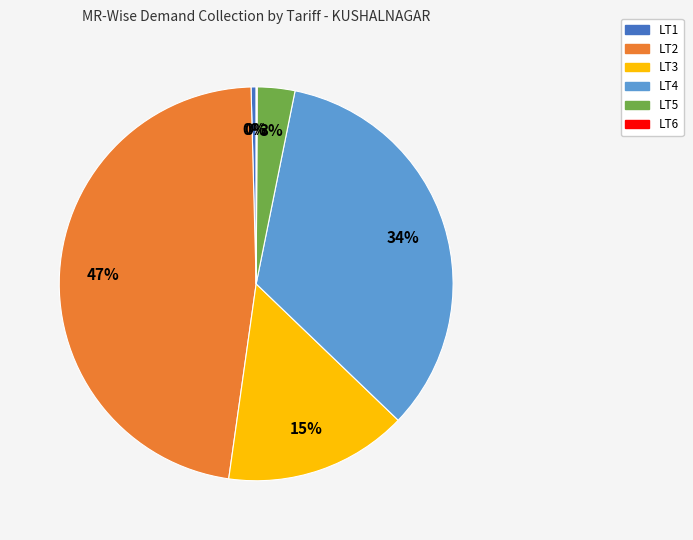

To the nearest percent, what is the difference between the LT5 and LT2 slice percentages?

44%